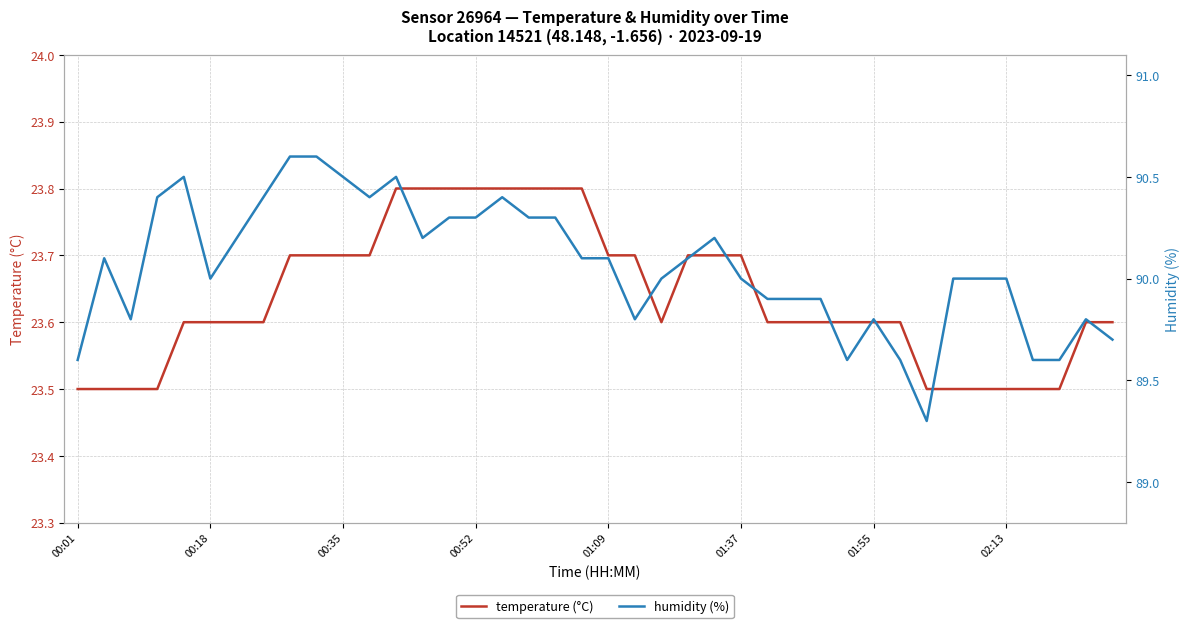

What is the difference between the second highest and second lowest values in the humidity (%) series?

1.0